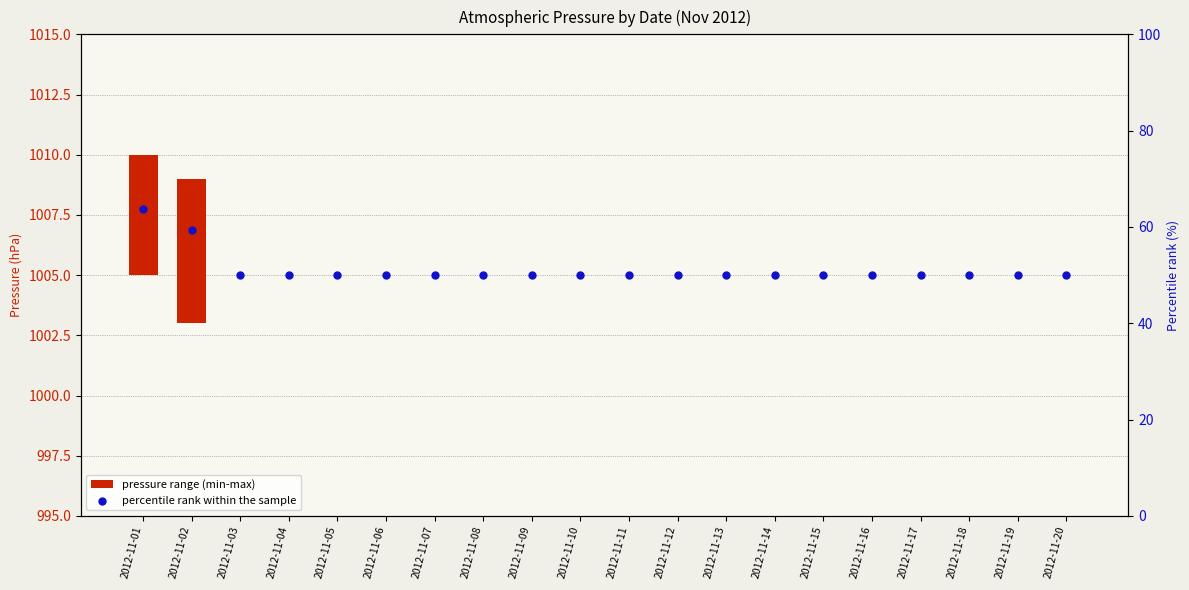

Which series has the largest total across all categories?

percentile rank within the sample